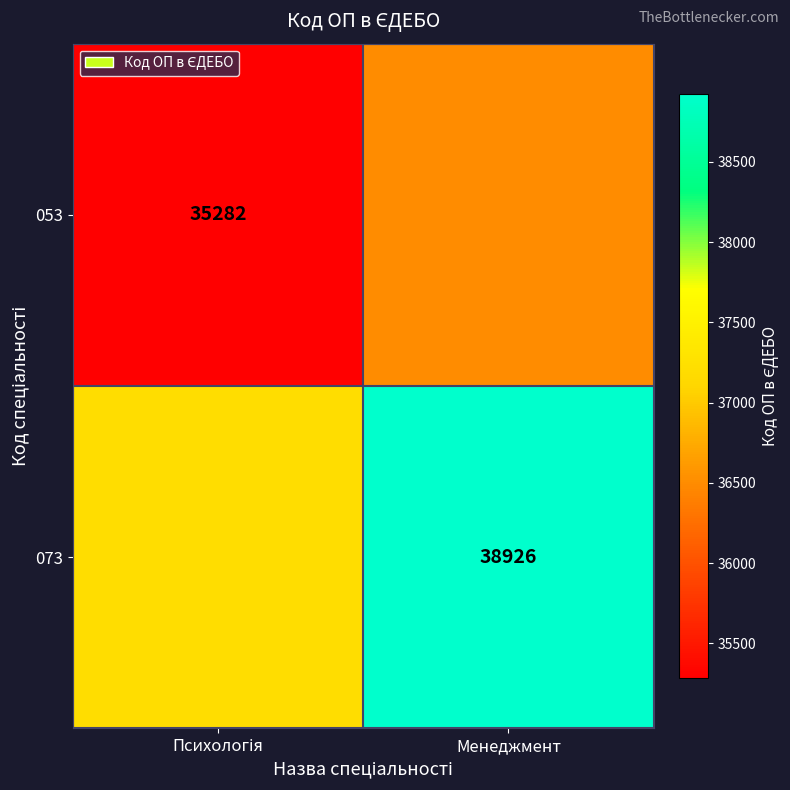

At how many categories does at least one series exceed 38568?

1